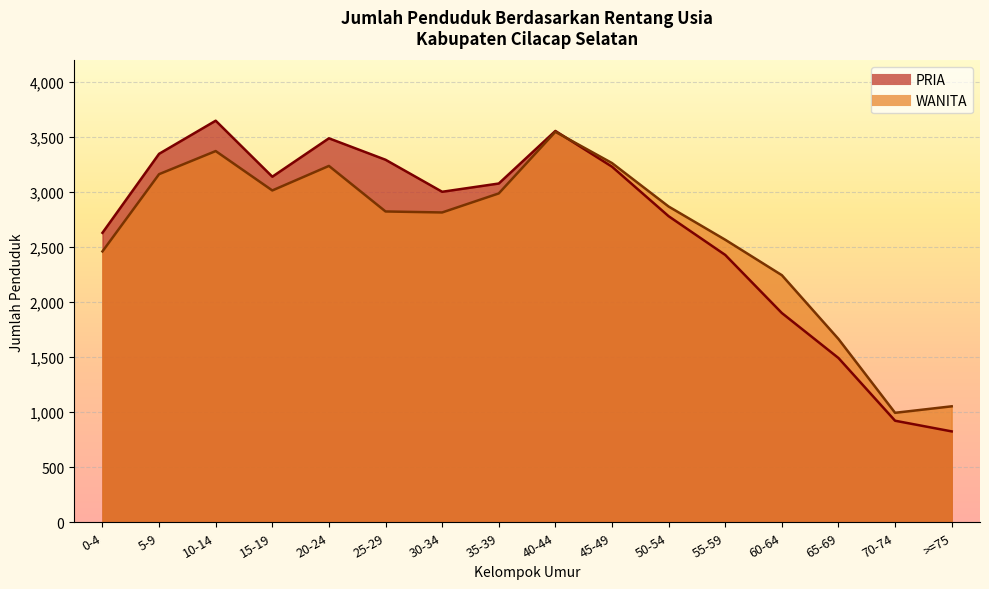

True or false: WANITA has more than 0 interior local peaks.

True